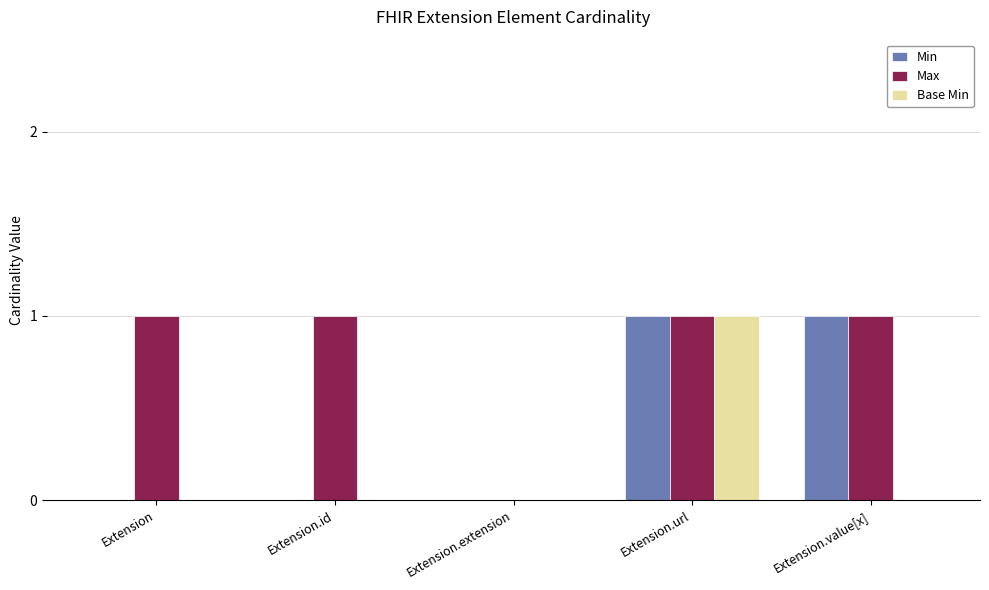

What is the sum of all Base Min values?

1